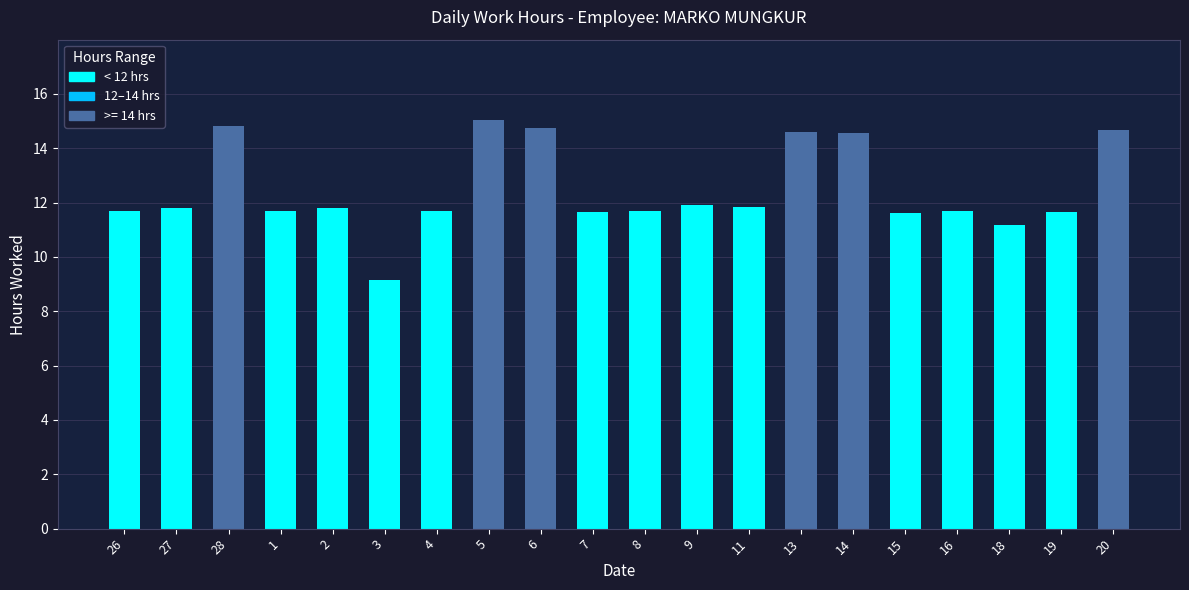

What is the label of the 5th bar from the left?

2